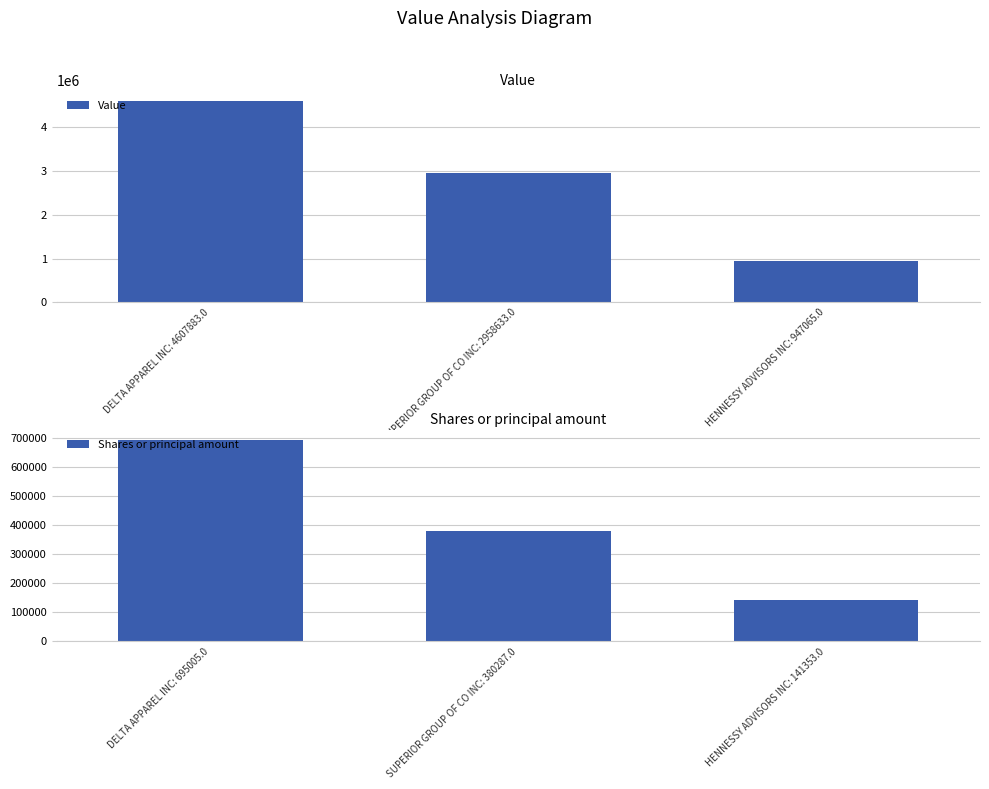

What is the sum of the Shares or principal amount values at DELTA APPAREL INC: 695005.0 and SUPERIOR GROUP OF CO INC: 380287.0?

1075292